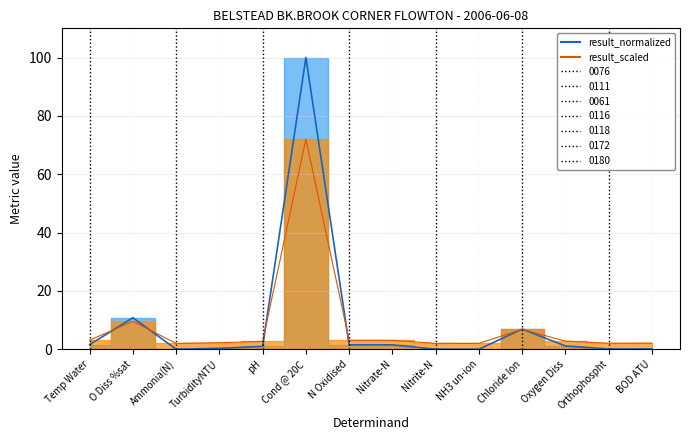

How many interior local valleys (lower than both neighbors) does the data have?

3